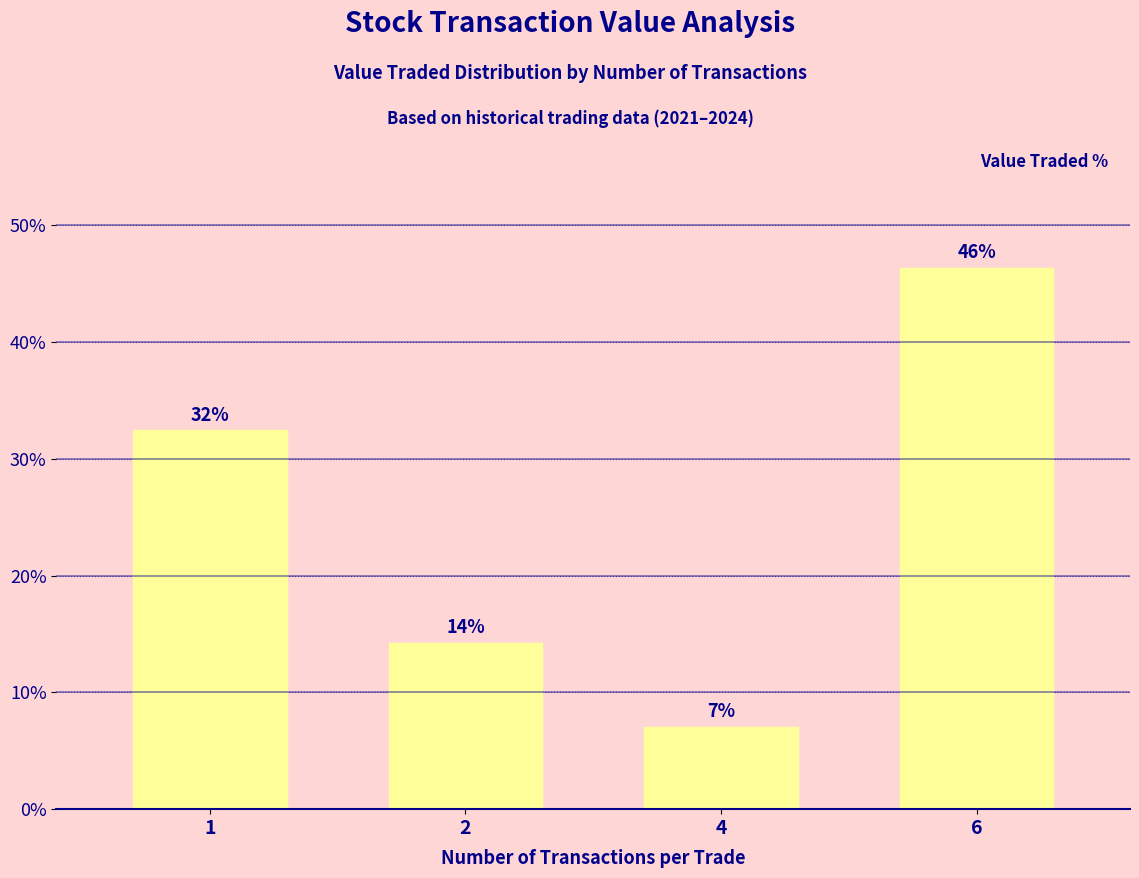

True or false: the data shows 51.4 at 1.

False